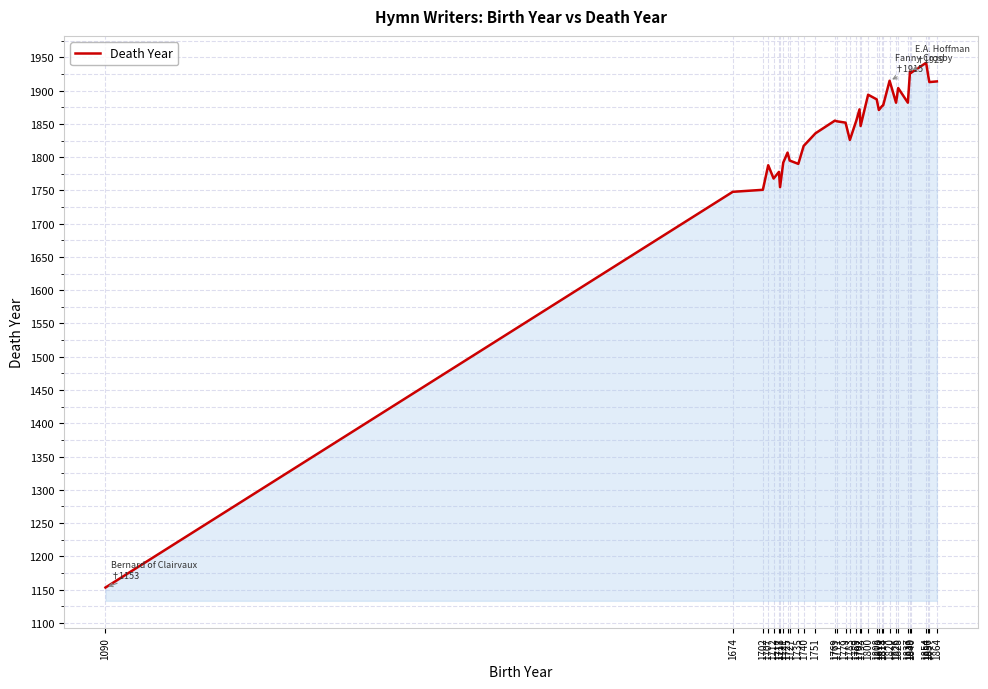

At which category does the chart reach its minimum across all series?

1090